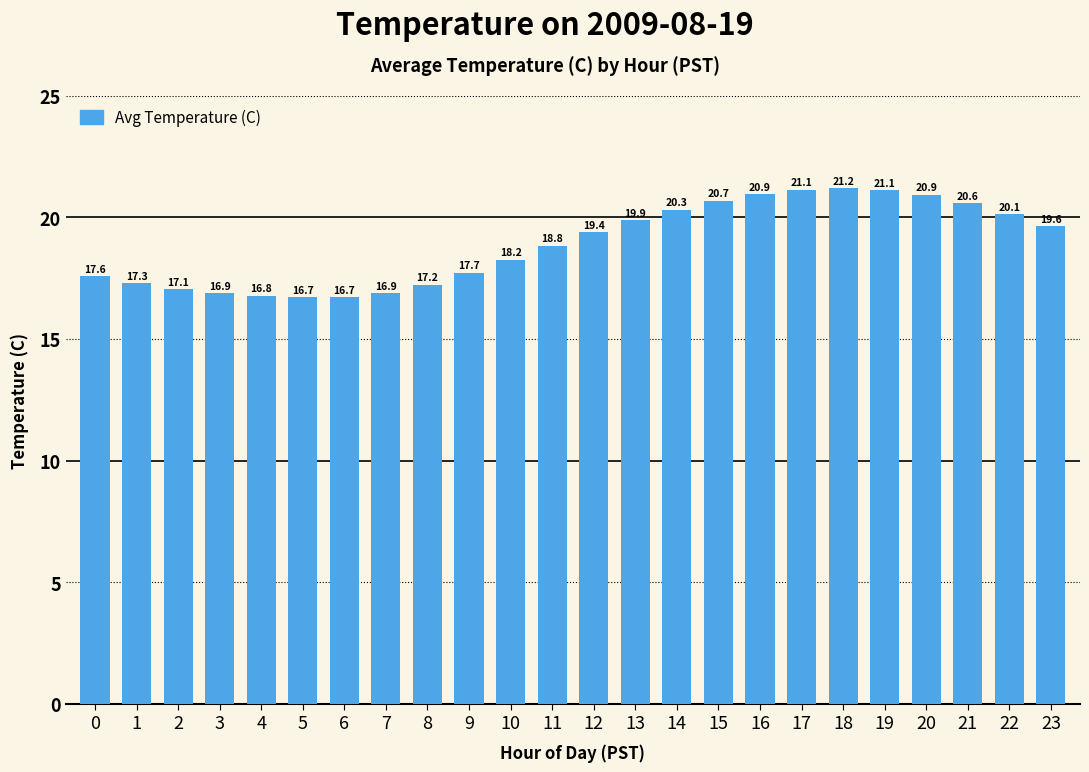

What is the greatest value displayed?

21.2